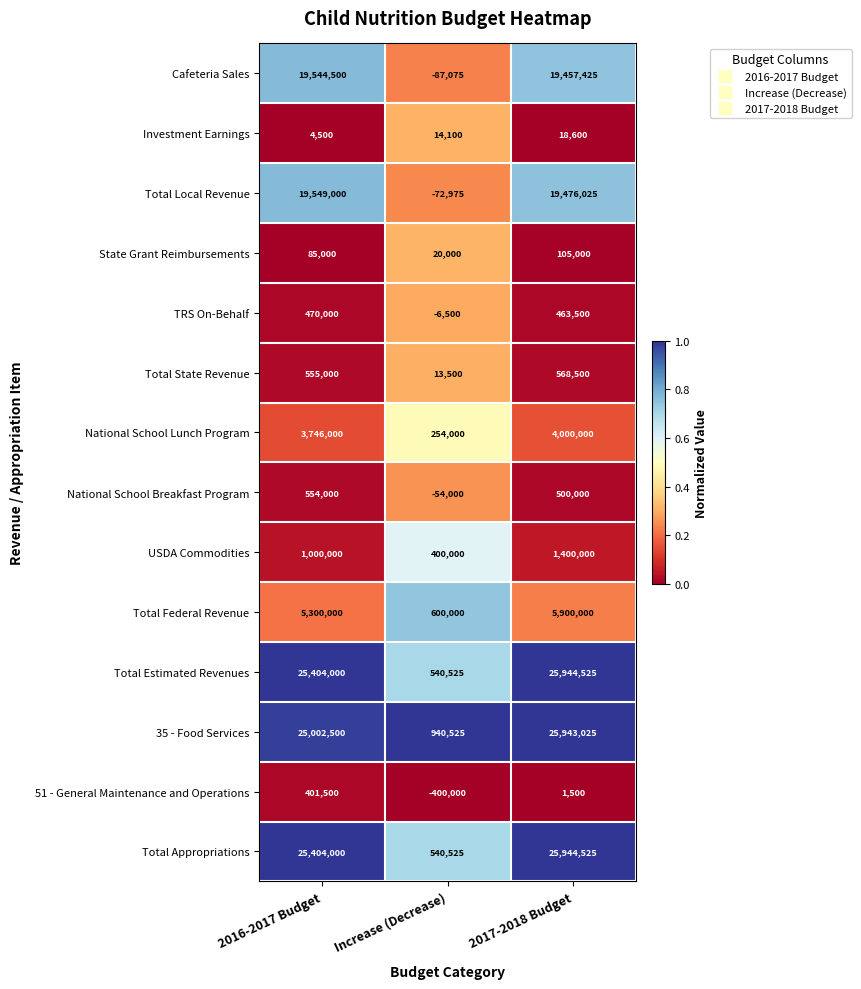

What is the difference between the highest and lowest values at 2017-2018 Budget?

25943025